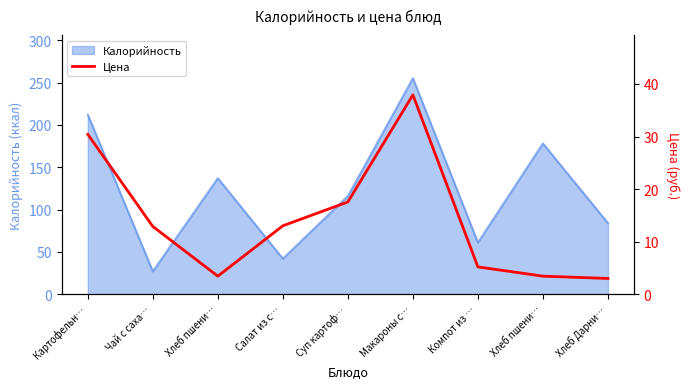

Which category has the highest value across all series?

Макароны с…